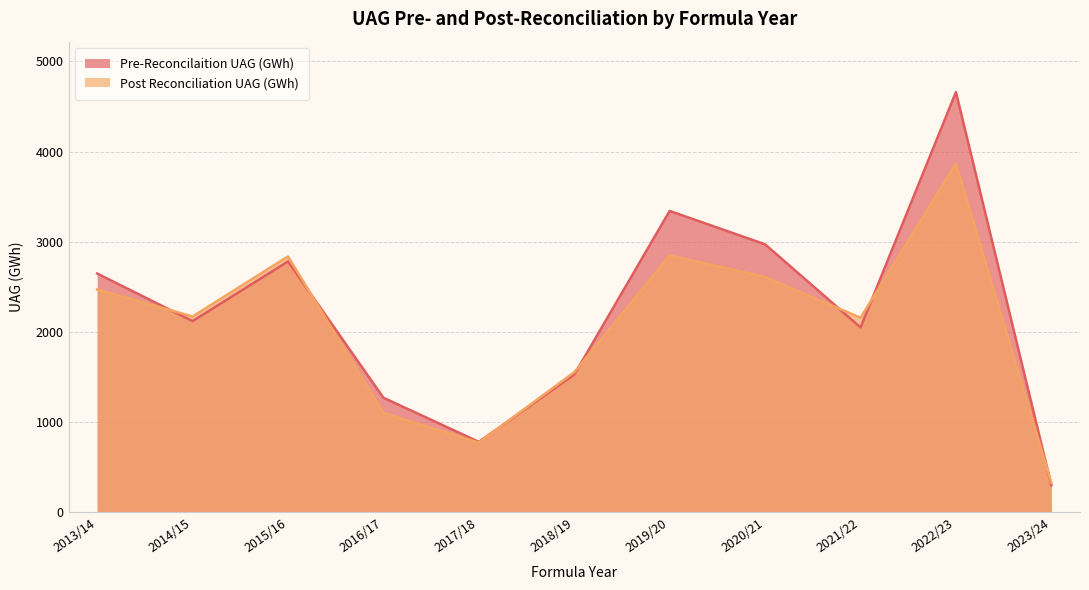

True or false: Pre-Reconcilaition UAG (GWh) and Post Reconciliation UAG (GWh) intersect in this chart.

True